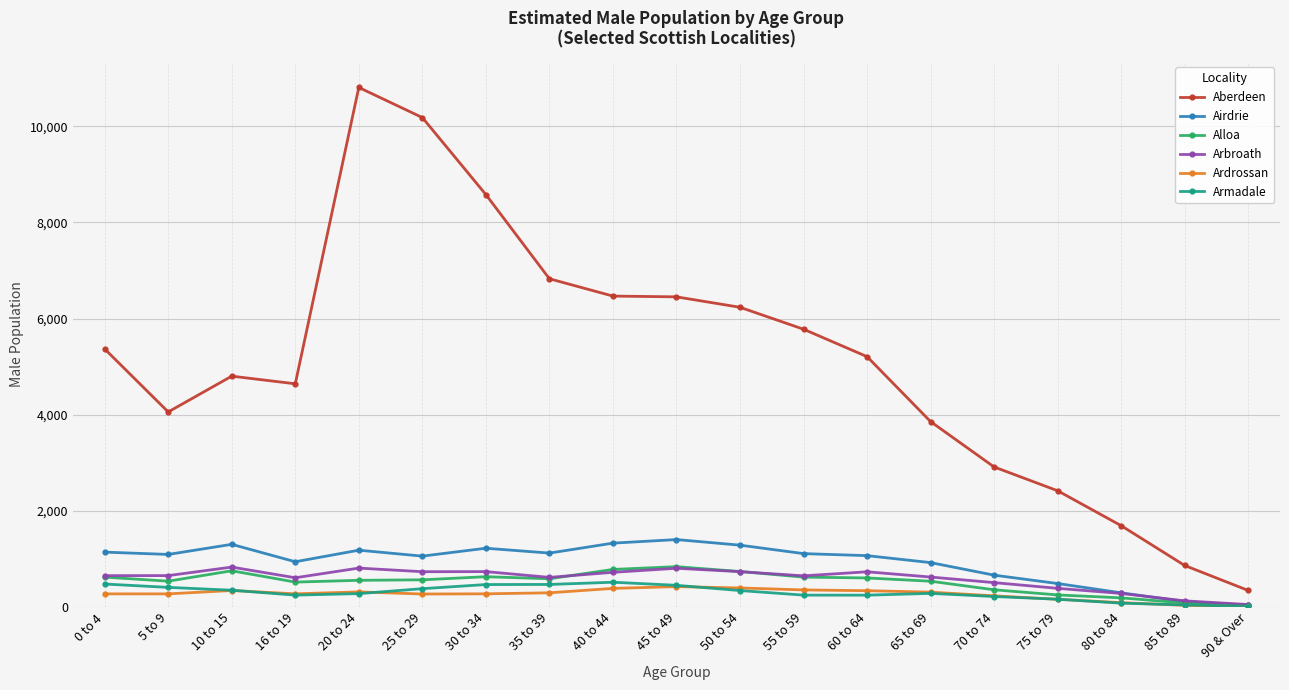

Which label corresponds to the largest value in the chart?

20 to 24